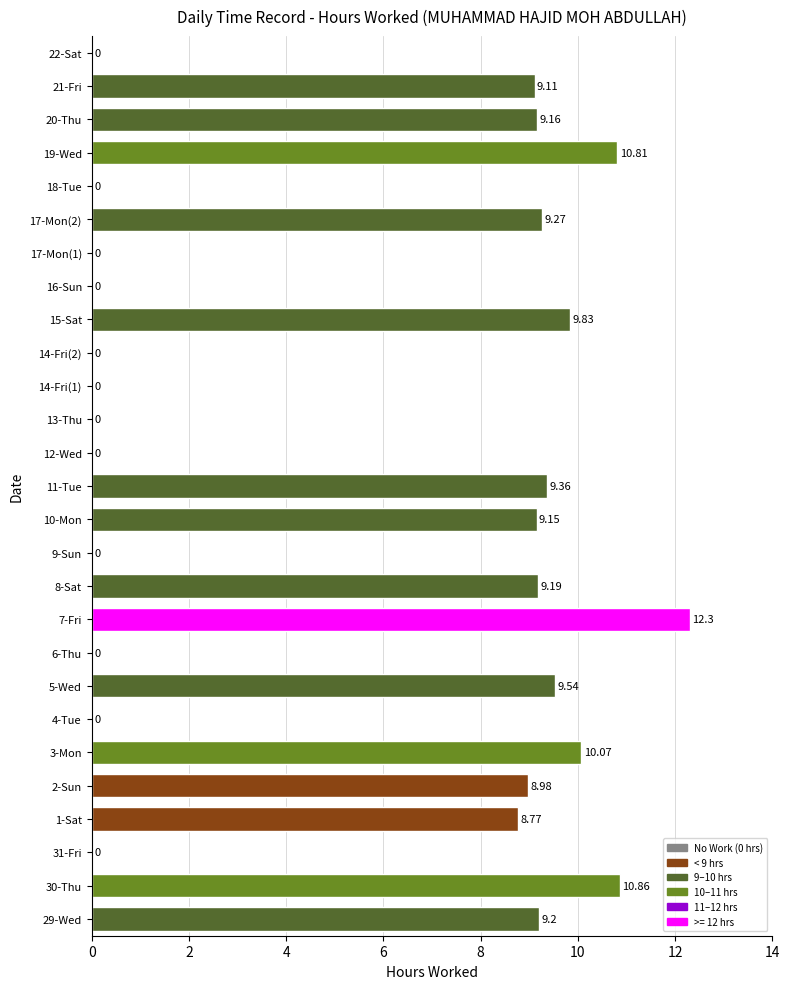

Is it true that the value at 3-Mon is 10.1?

True